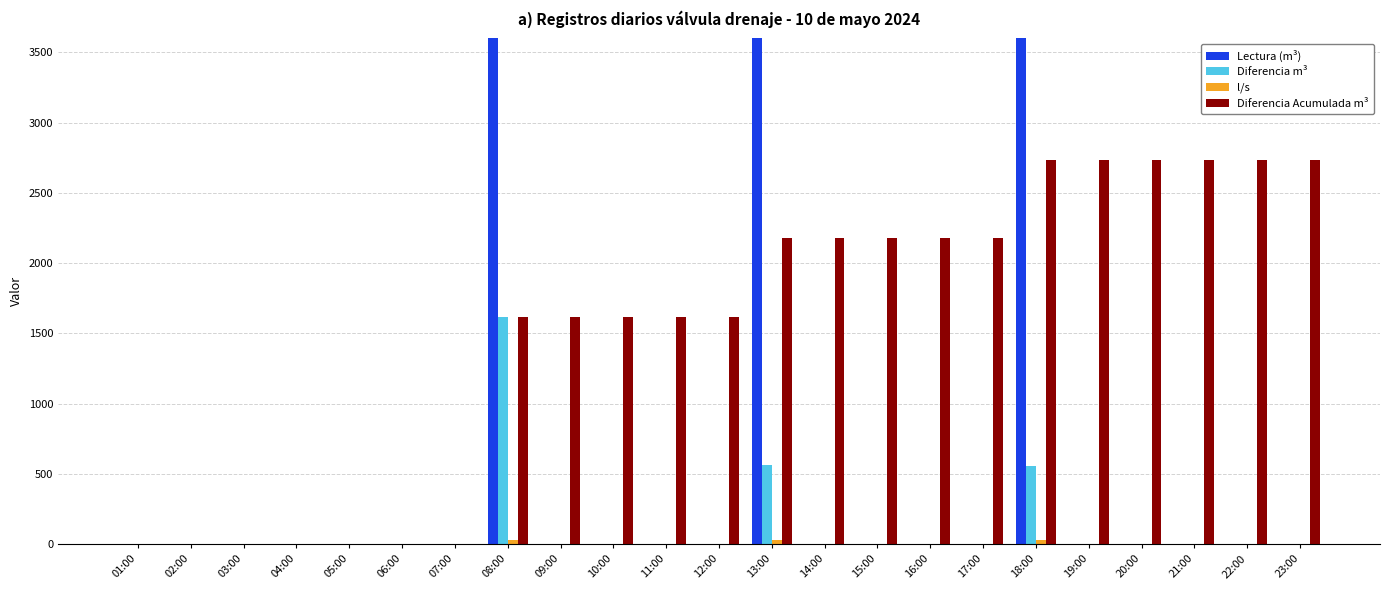

Between 02:00 and 06:00, which is larger?

02:00